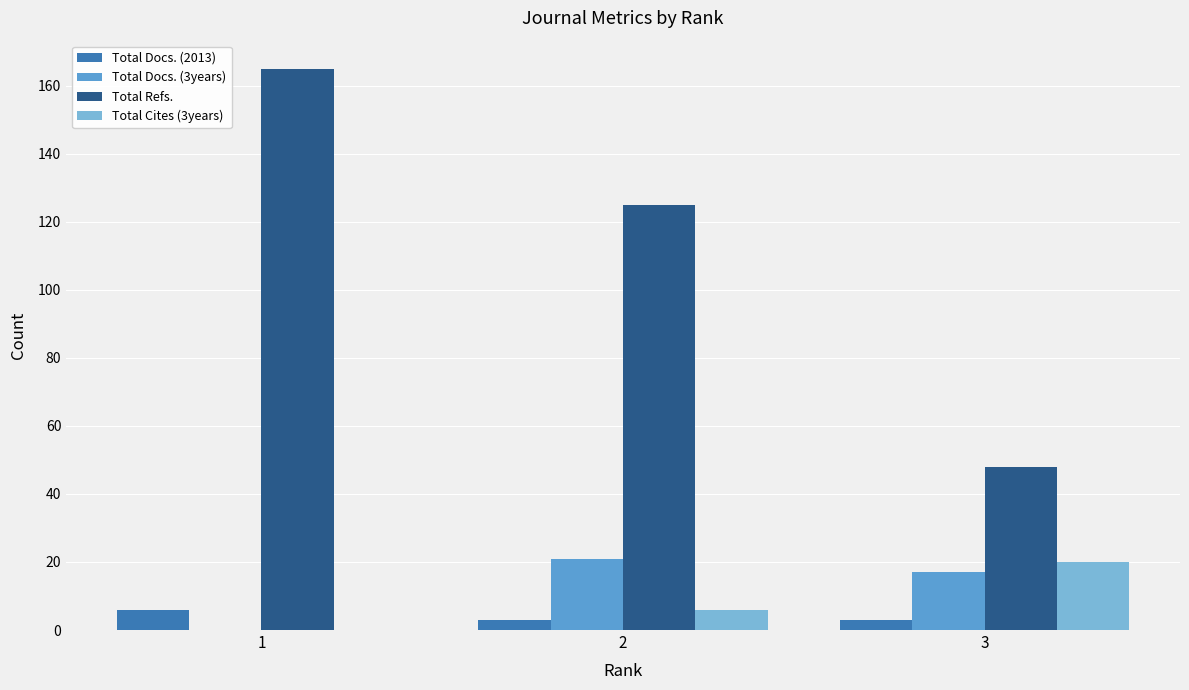

Which series has the largest total across all categories?

Total Refs.